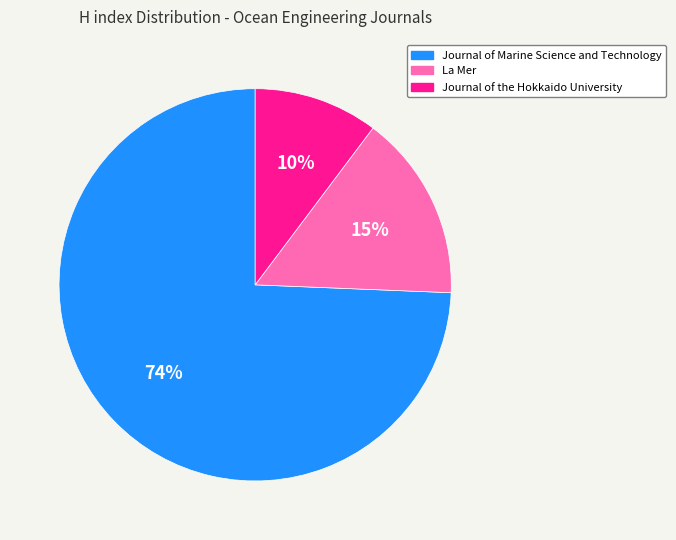

True or false: Journal of the Hokkaido University accounts for 10% of the total.

True